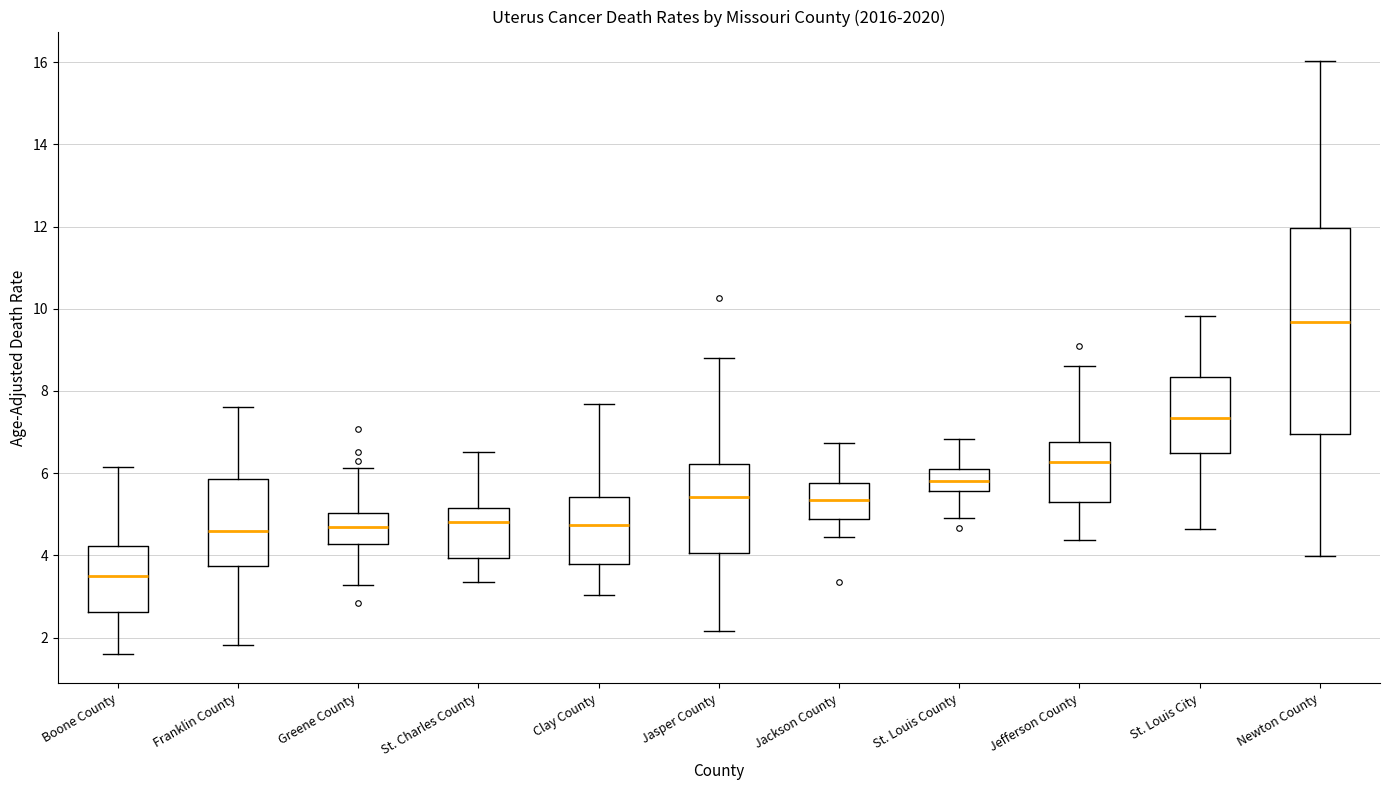

Where does the lower whisker of the box for Jefferson County end on the y-axis? The values are not printed on the chart, so give them approximately, as read against the axis.

4.4